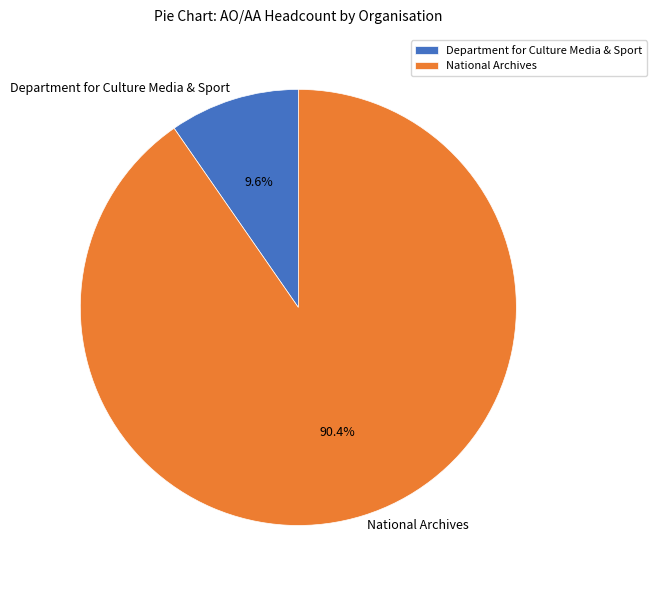

Which category has the biggest portion of the pie?

National Archives